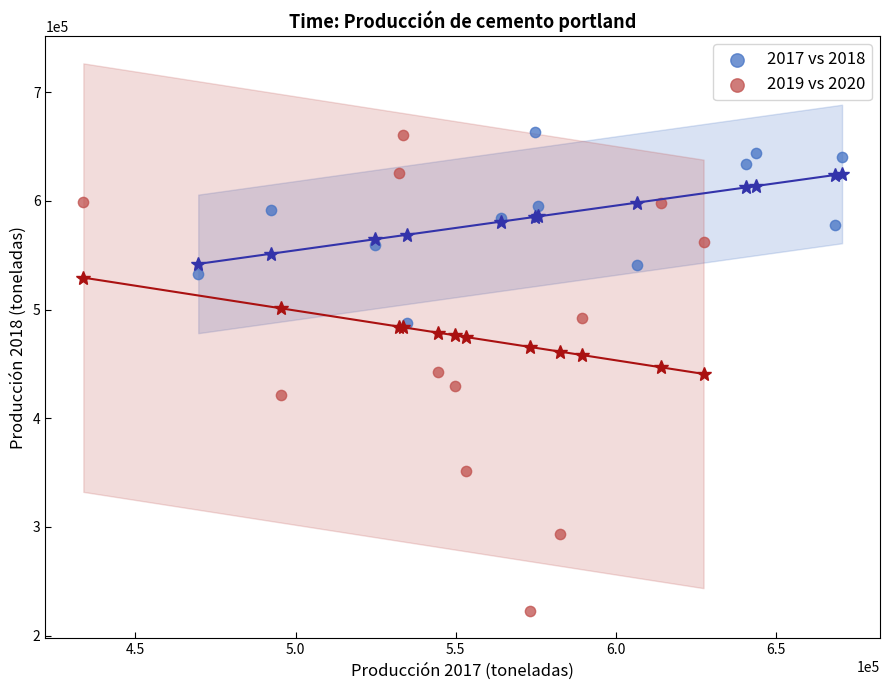

What are all the series names shown in the legend?

2017 vs 2018, 2019 vs 2020